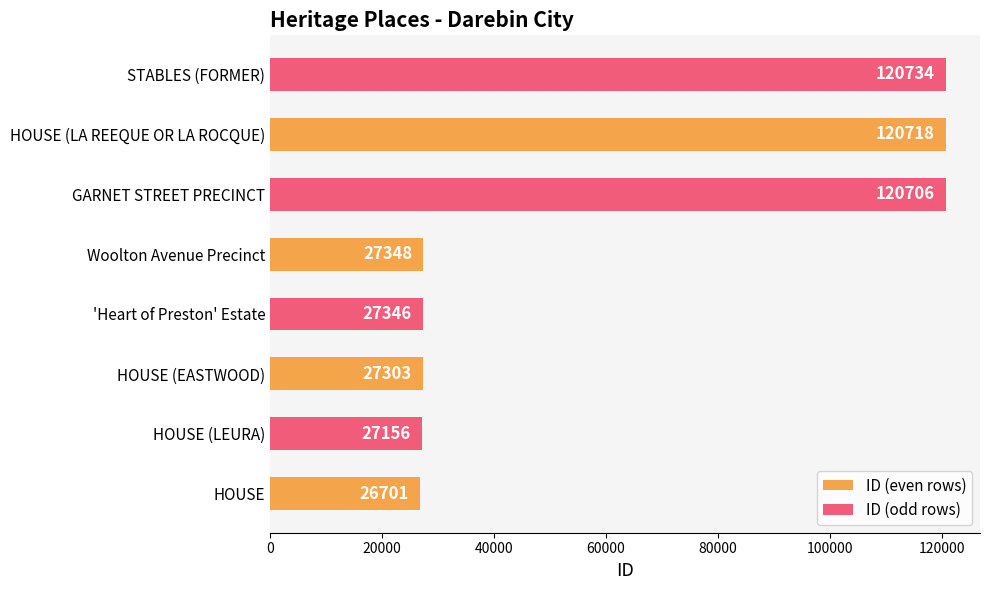

What is the total value across all series at HOUSE?

53857